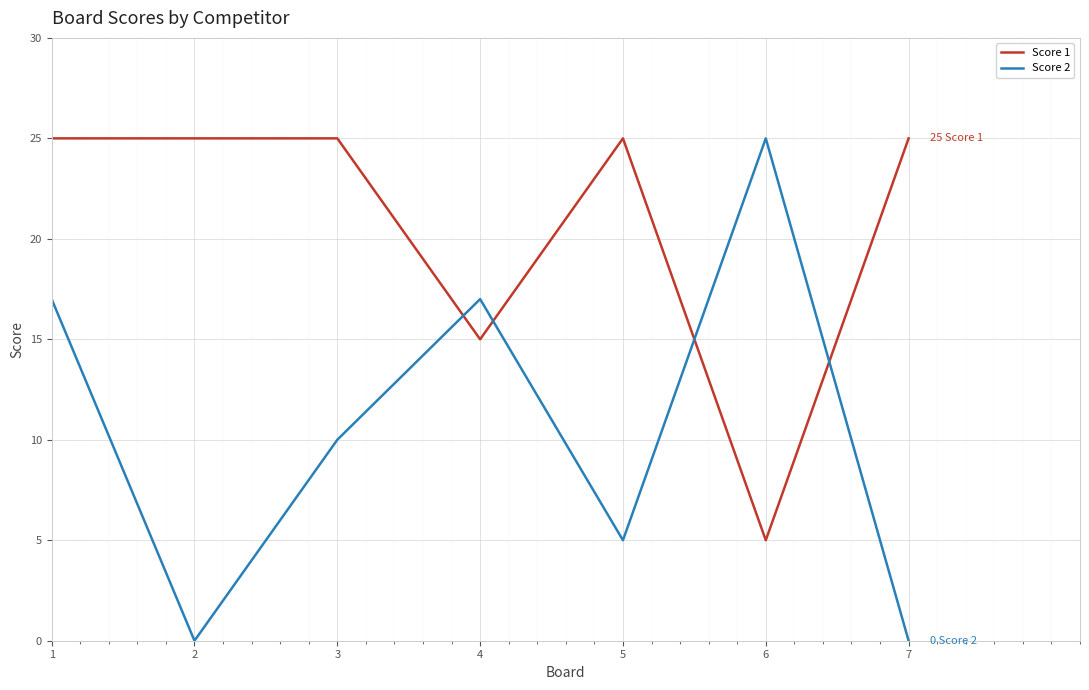

What is the difference between the Score 1 values at 5 and 4?

10